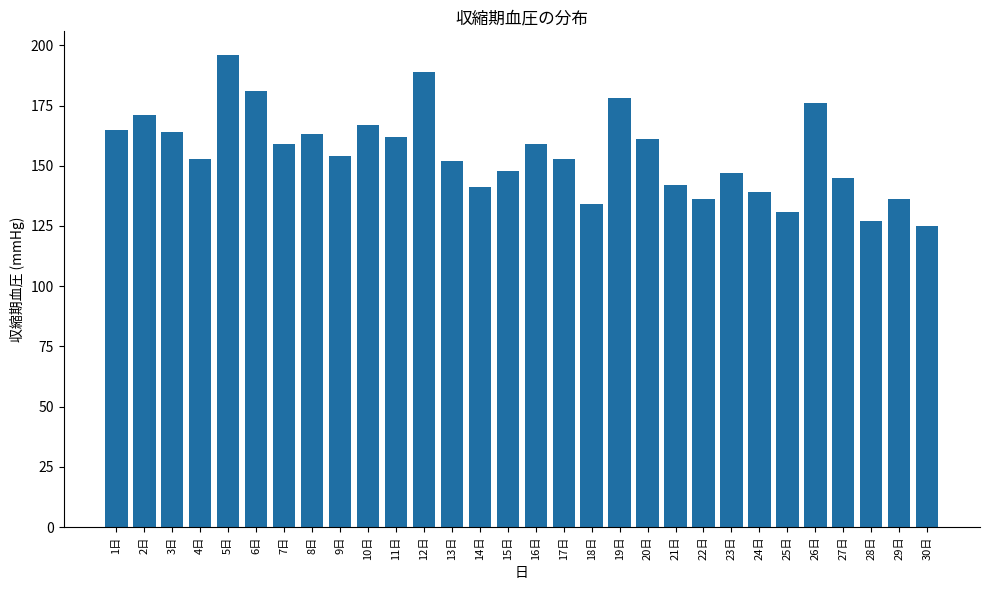

How many bars are there in total?

30